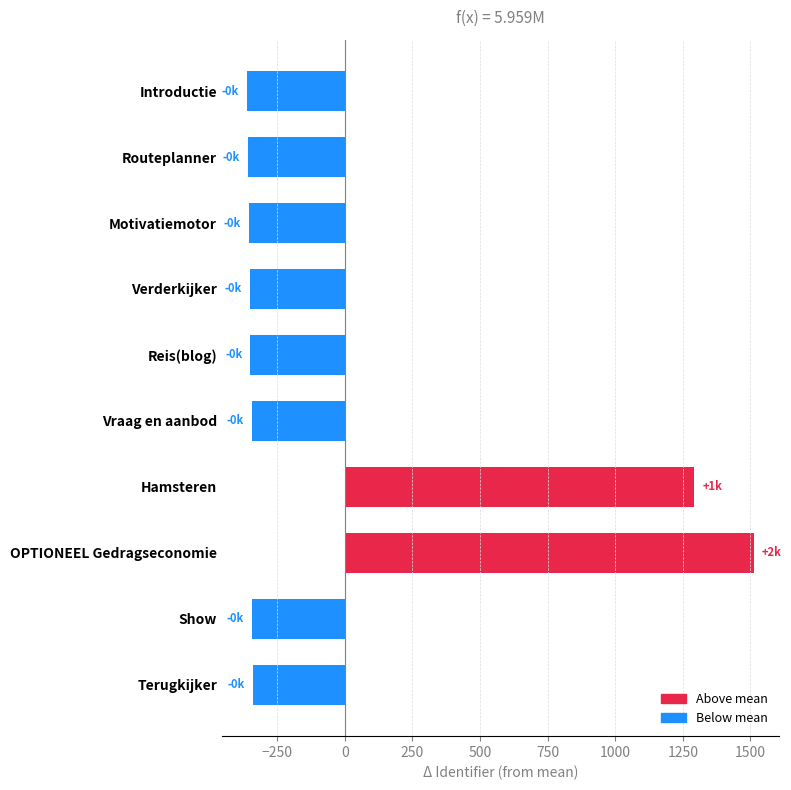

How many data points are less than -345?

5